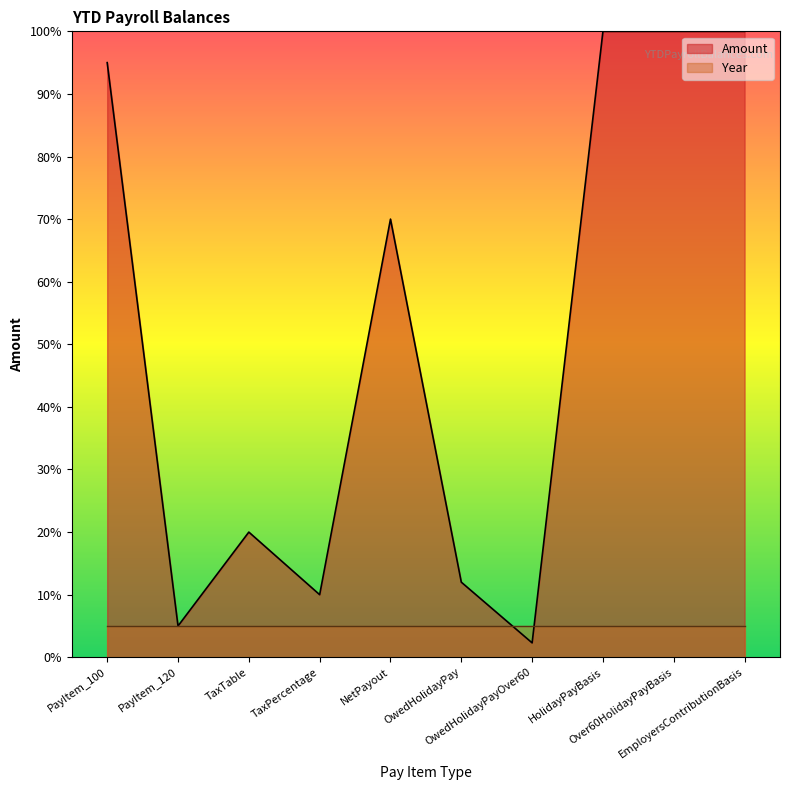

How many interior local valleys (lower than both neighbors) does the data have?

3